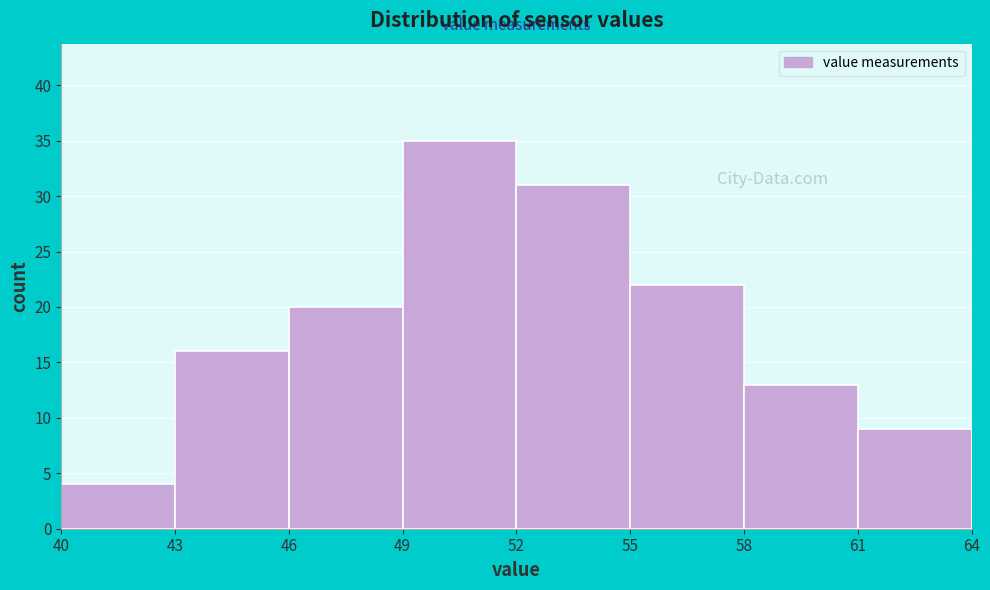

Reading left to right, transcribe this chart: for each bar, give the range it covers on the x-axis and its height. The values are not printed on the chart, so give them approximately, as read against the axis.

40 to 43: 4
43 to 46: 16
46 to 49: 20
49 to 52: 35
52 to 55: 31
55 to 58: 22
58 to 61: 13
61 to 64: 9